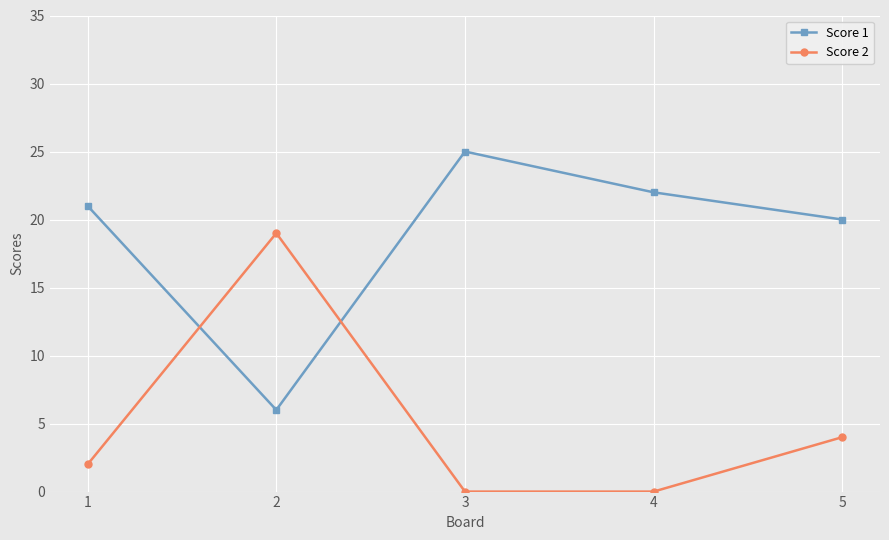

Rank the categories by Score 1 value from lowest to highest.

2, 5, 1, 4, 3